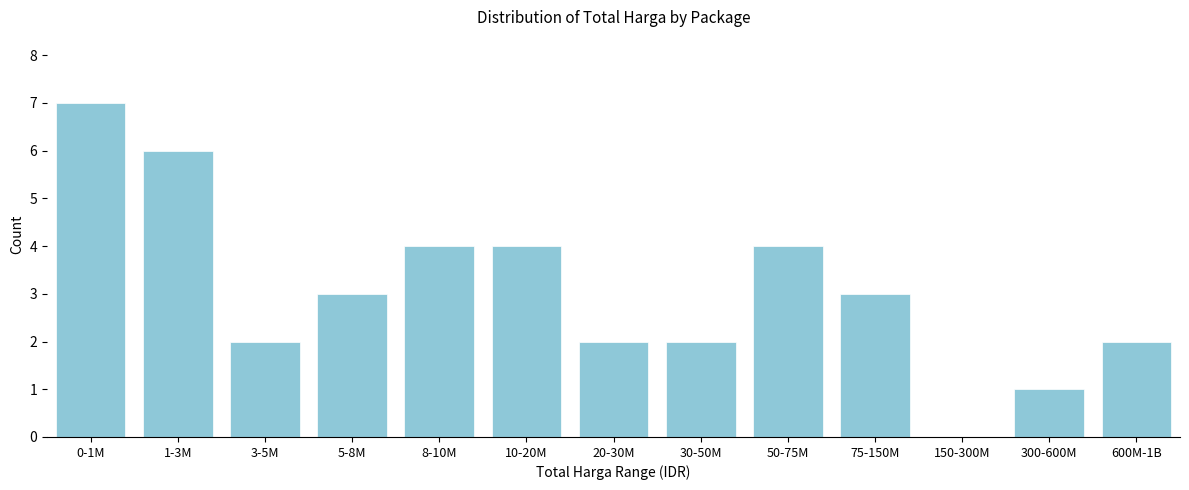

Reading left to right, extract all data points from this chart.

0-1M=7	1-3M=6	3-5M=2	5-8M=3	8-10M=4	10-20M=4	20-30M=2	30-50M=2	50-75M=4	75-150M=3	150-300M=0	300-600M=1	600M-1B=2